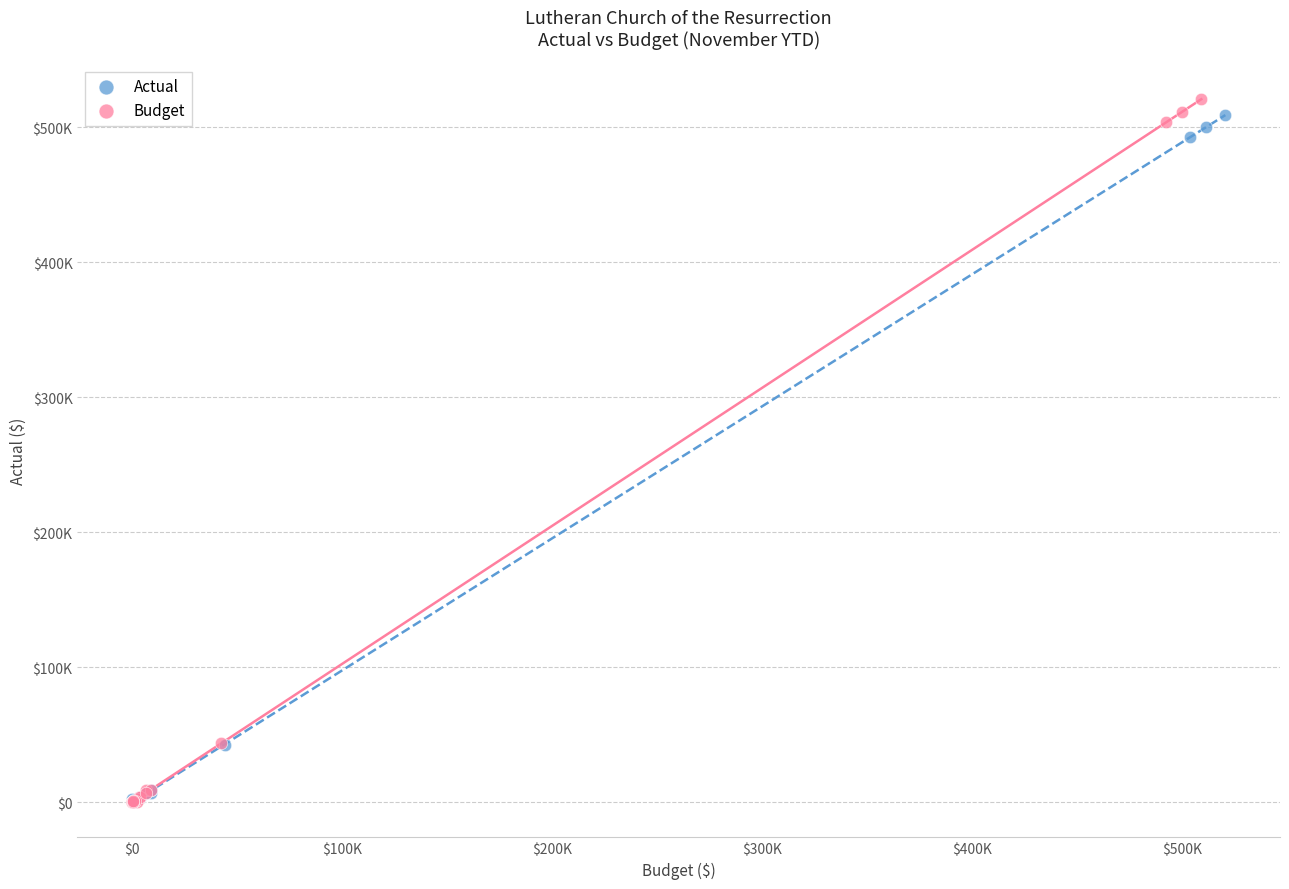

Which series has the largest Y range (max minus min)?

Budget